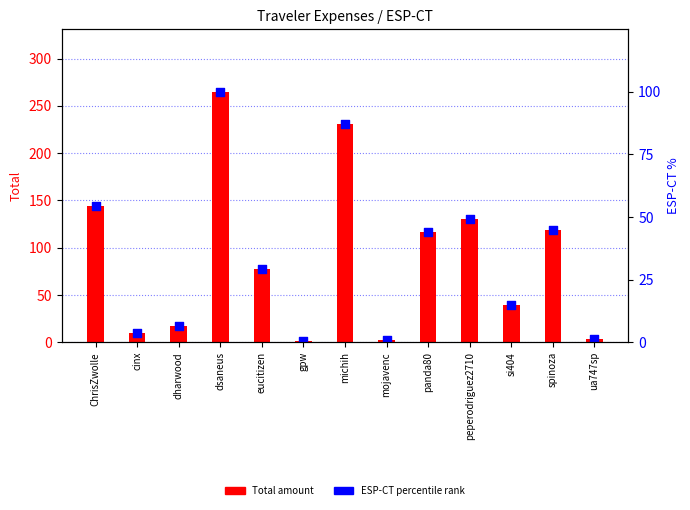

At which category is the sum across all series the highest?

dsaneus